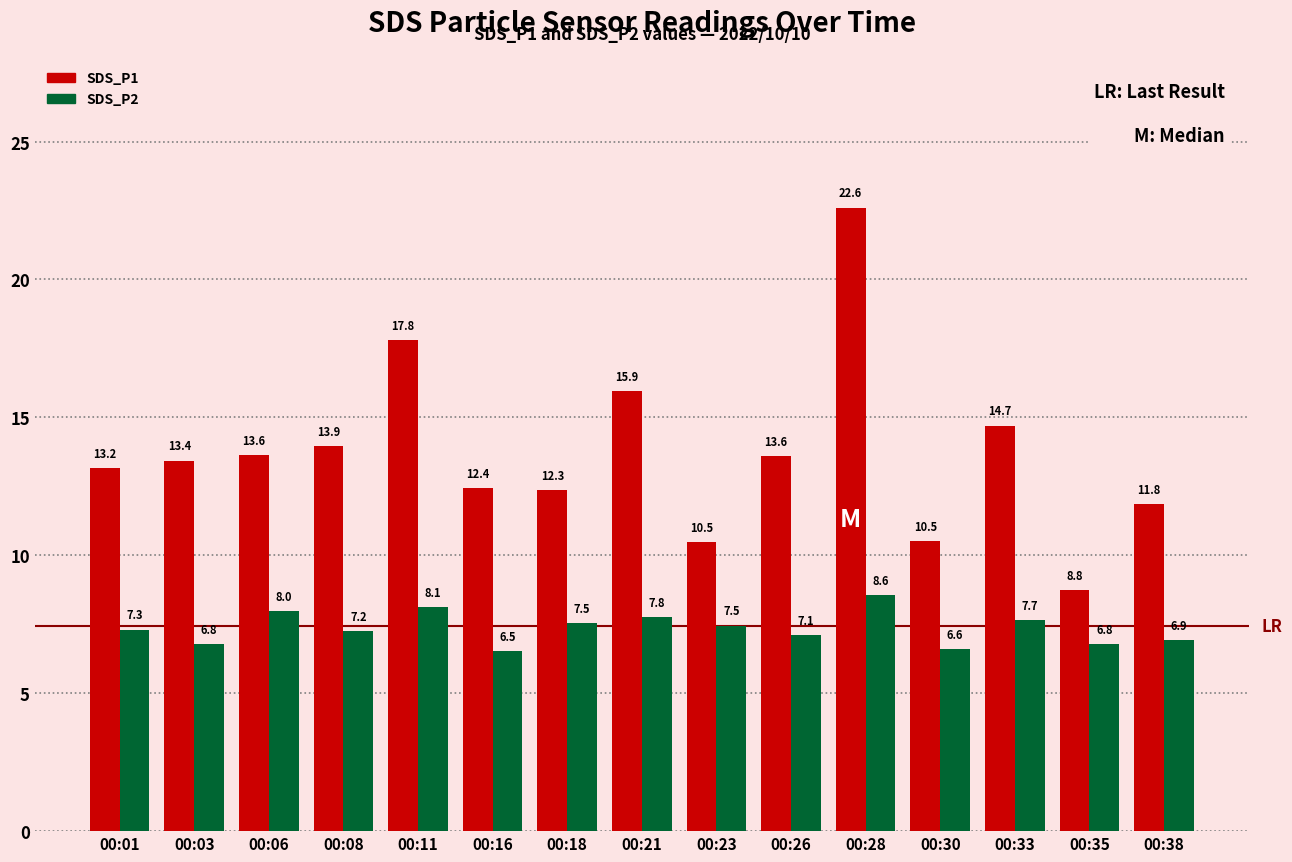

Which series changed the most between 00:33 and 00:38?

SDS_P1